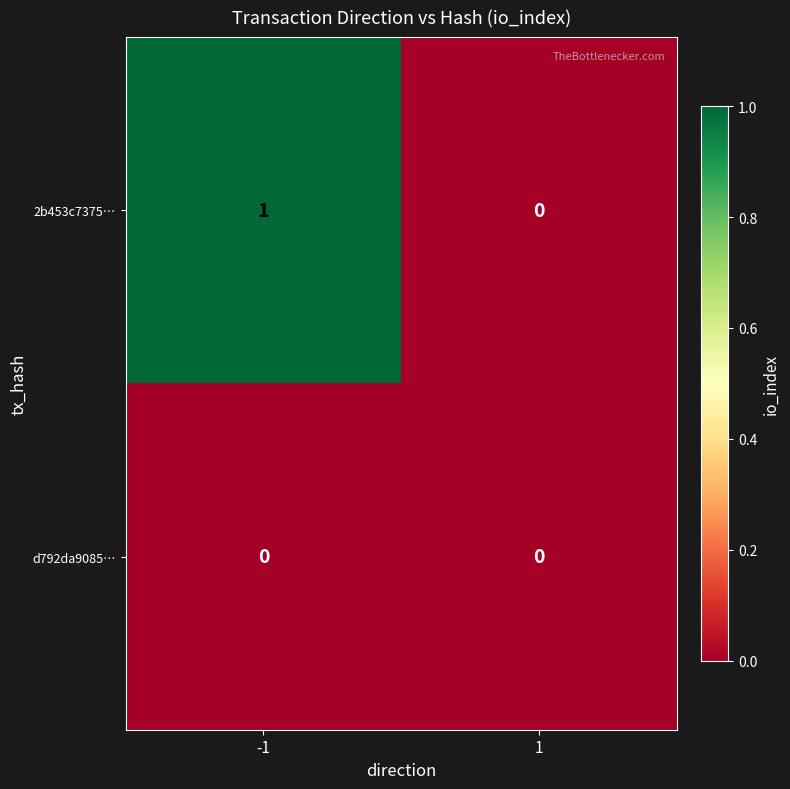

What is the total value across all series at -1?

1